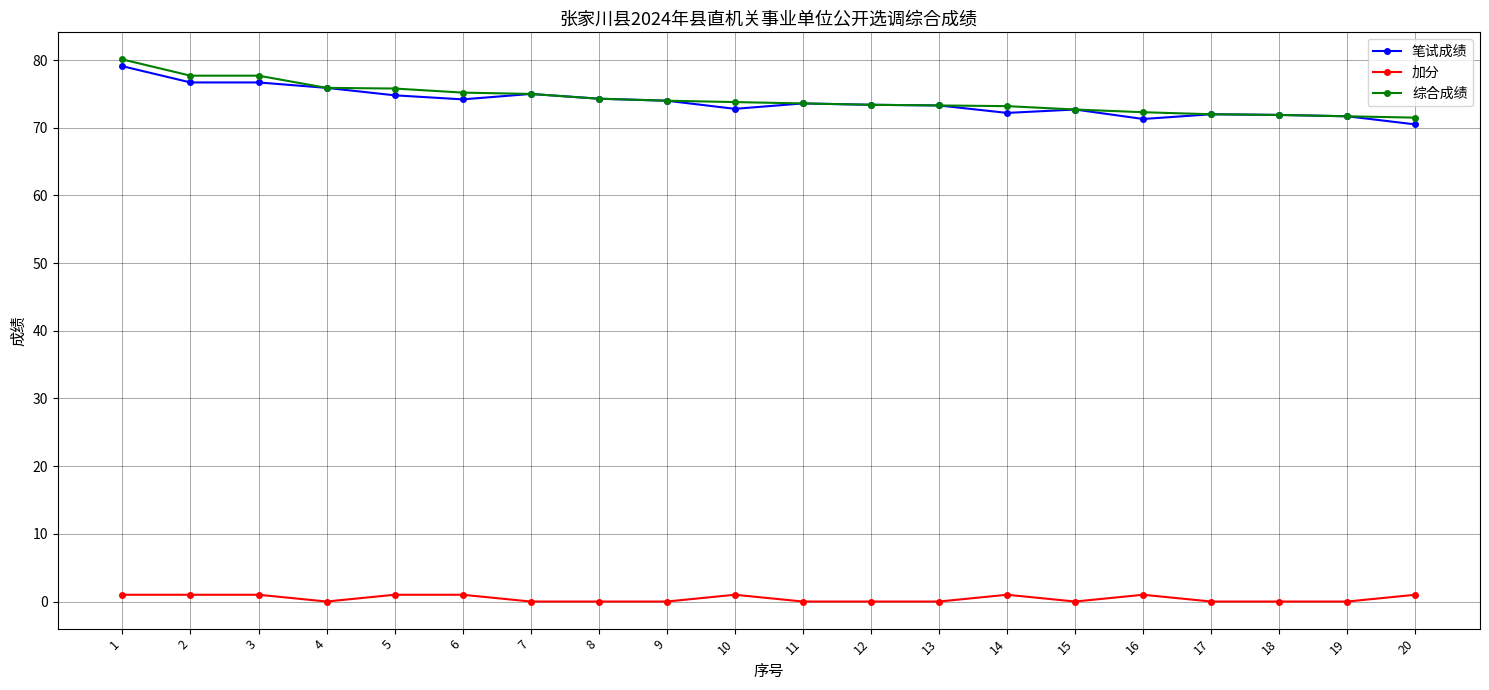

What is the difference between the maximum and second lowest values in the 笔试成绩 series?

7.8